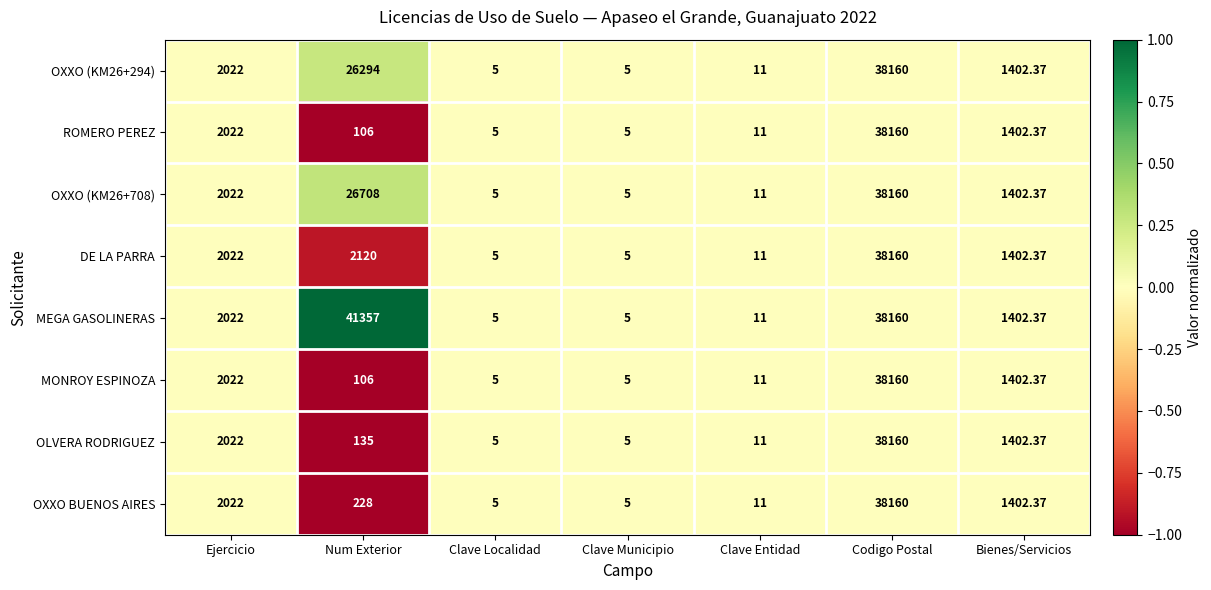

At which label is OLVERA RODRIGUEZ closest to 19082?

Ejercicio